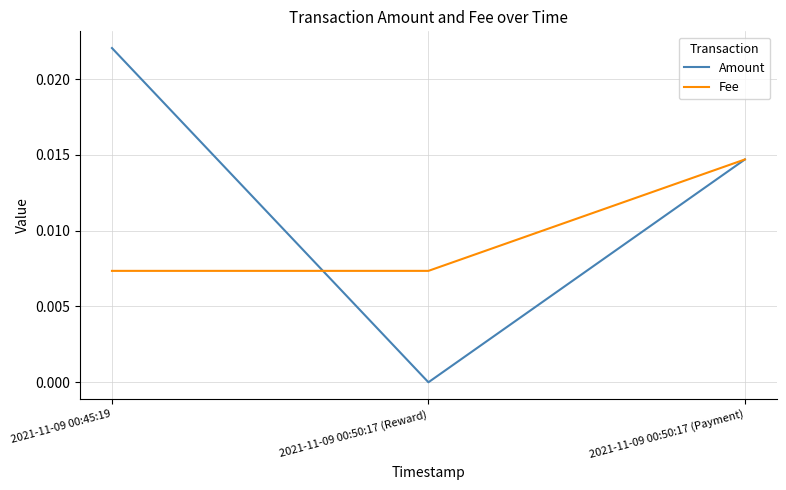

Which series has the largest total across all categories?

Amount